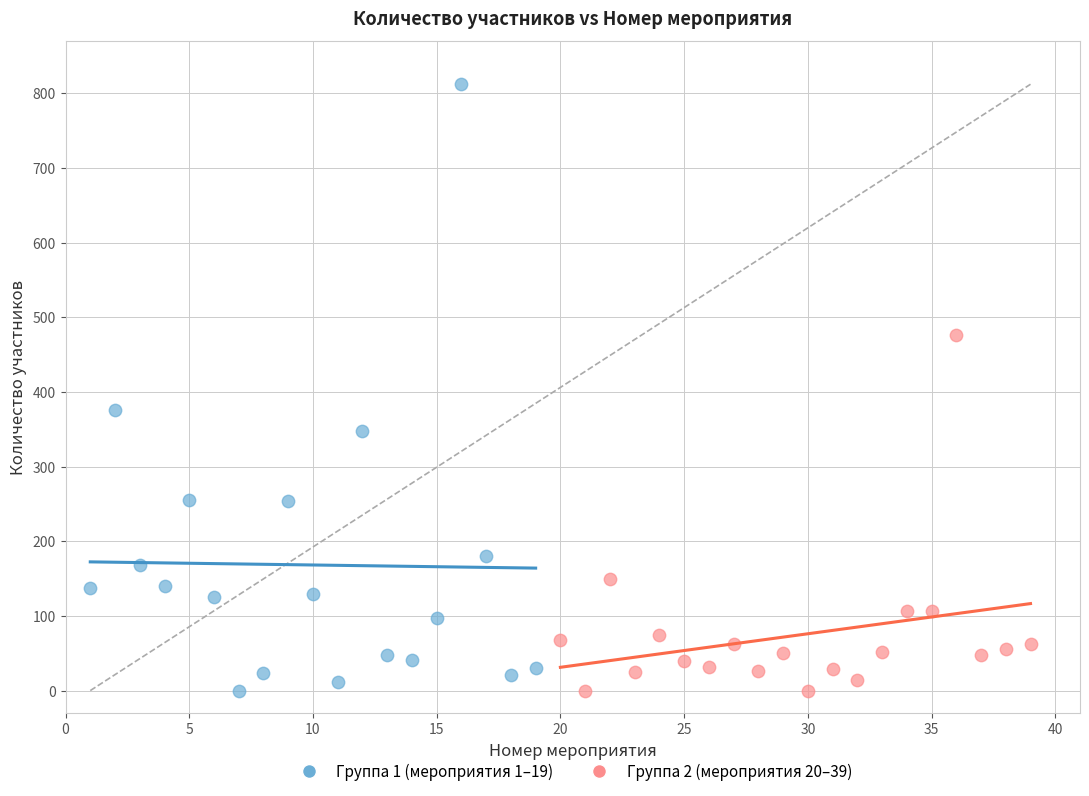

Which series has the widest spread of Y values?

Группа 1 (мероприятия 1–19)